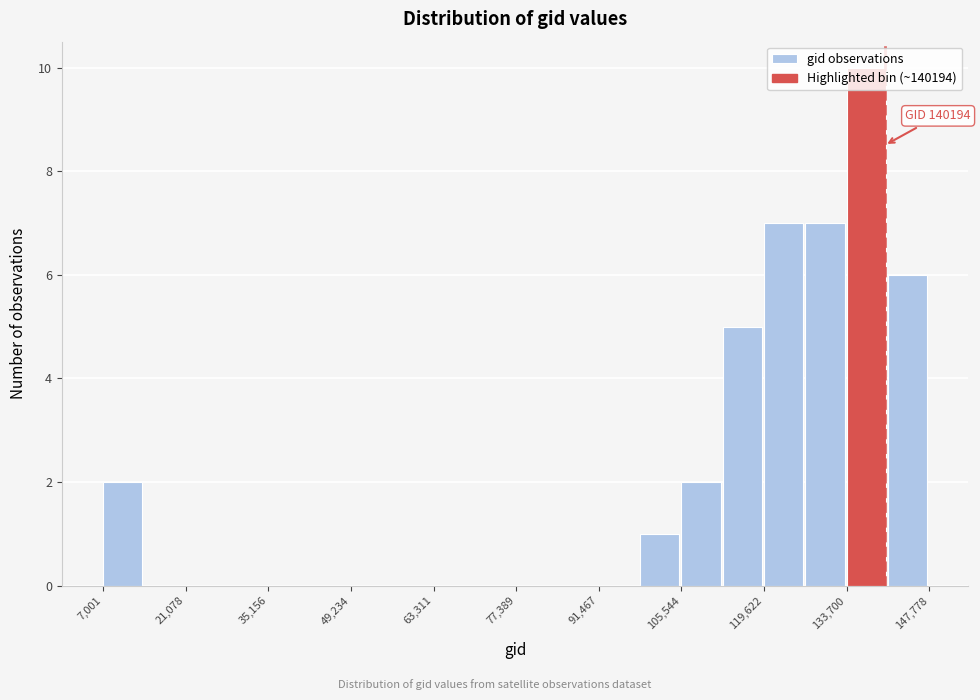

Read against the x-axis, roughly where is the centre of the tallest bar?

138000